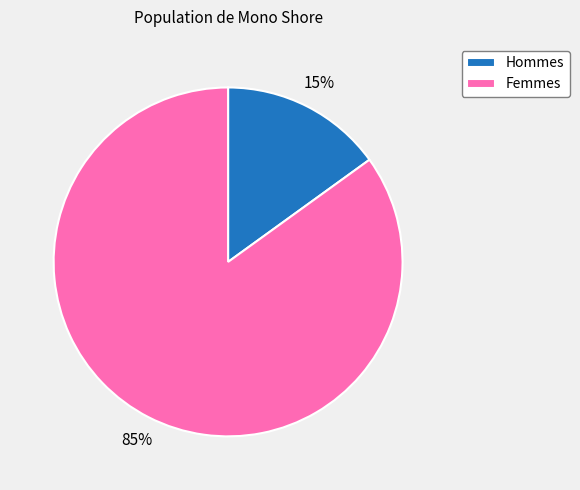

To the nearest percent, what percentage of the pie is Femmes?

85%